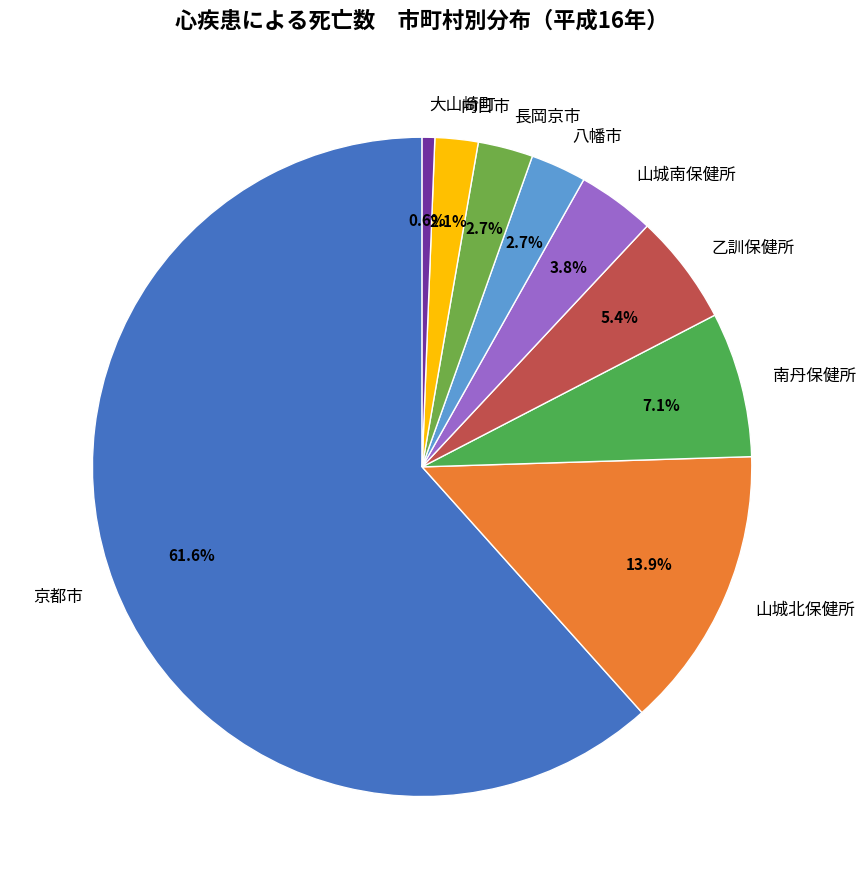

How many slices are in this pie chart?

9